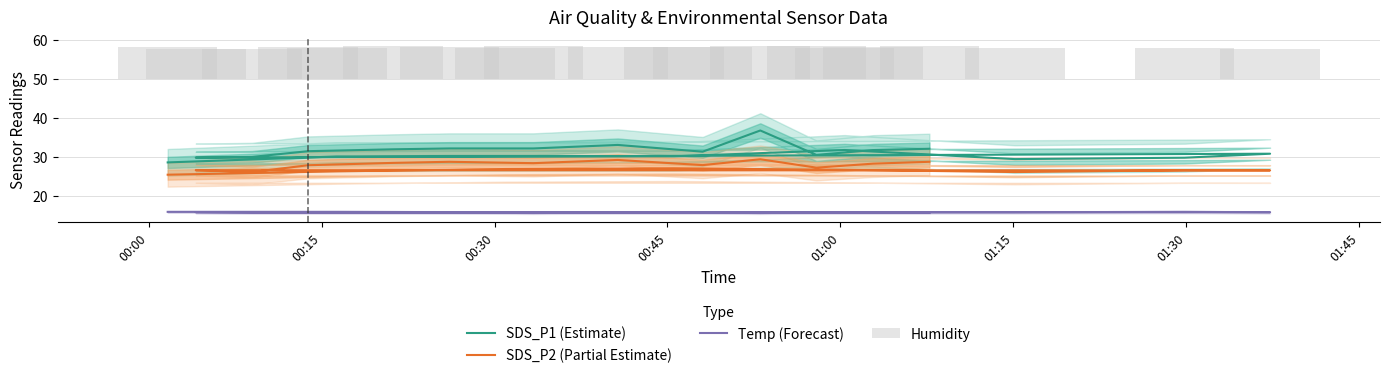

Reading left to right, what are all the values shown in this chart?

SDS_P1 (Estimate): 28.7	30.2	30.2	30.2	31.9	29.5	29.9	30.9	29.9	30.1	31.6	32.0	32.2	32.2	33.1	31.4	36.9	30.6	31.8	32.2
SDS_P2 (Partial Estimate): 25.5	26.4	27.0	27.2	26.8	26.2	26.6	26.6	26.7	26.2	27.9	28.6	28.8	28.5	29.3	28.0	29.5	27.3	28.4	28.8
Temp (Forecast): 16.0	16.0	15.9	15.9	15.9	15.9	16.0	15.9	15.9	15.8	15.8	15.8	15.8	15.7	15.8	15.8	15.7	15.8	15.8	15.8
Humidity: 8.2	7.9	8.1	8.3	8.1	8.1	8.1	7.8	7.8	7.8	8.3	8.4	8.3	8.6	8.3	8.3	8.6	8.4	8.3	8.4